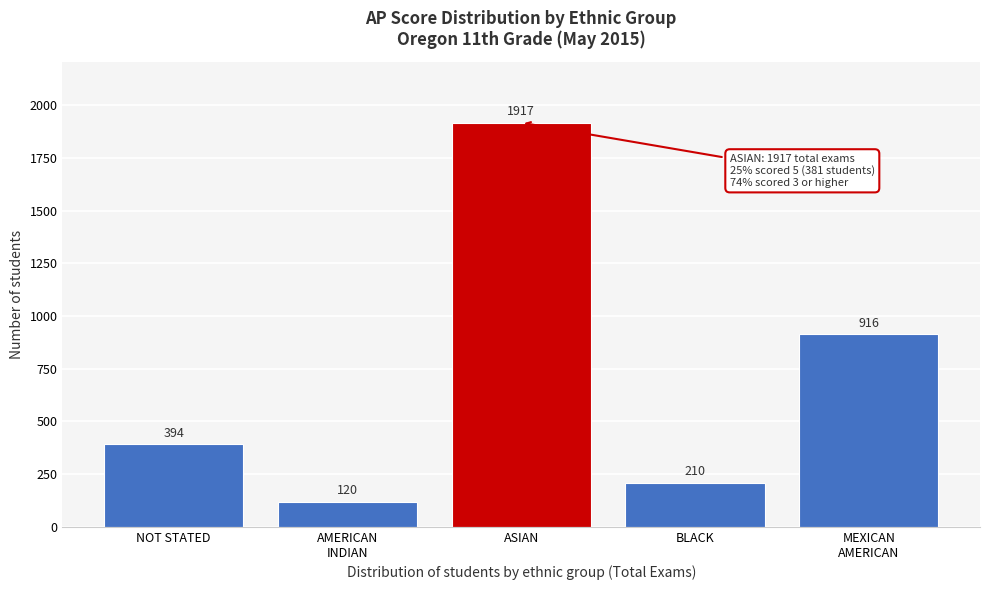

Reading left to right, transcribe all the data shown in this chart.

394	120	1917	210	916